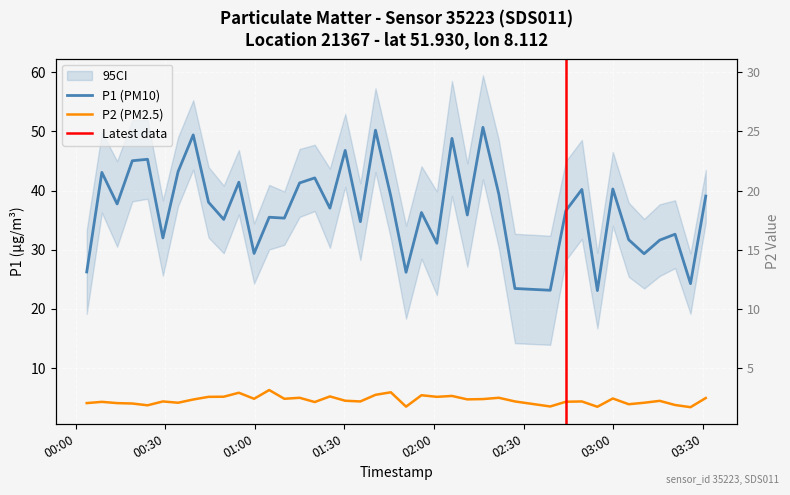

How many lines are shown in the chart?

2